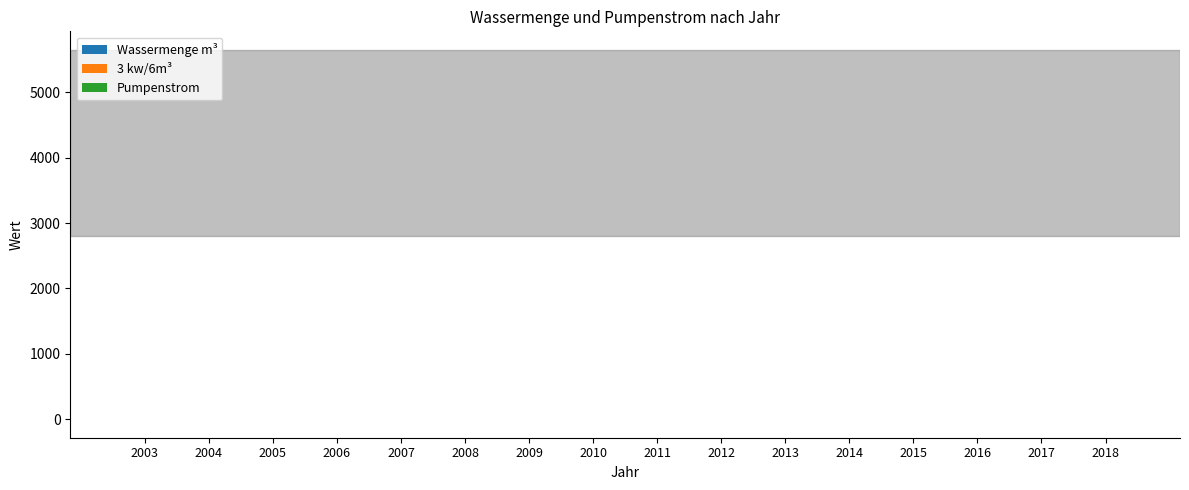

How many groups of bars are there?

16